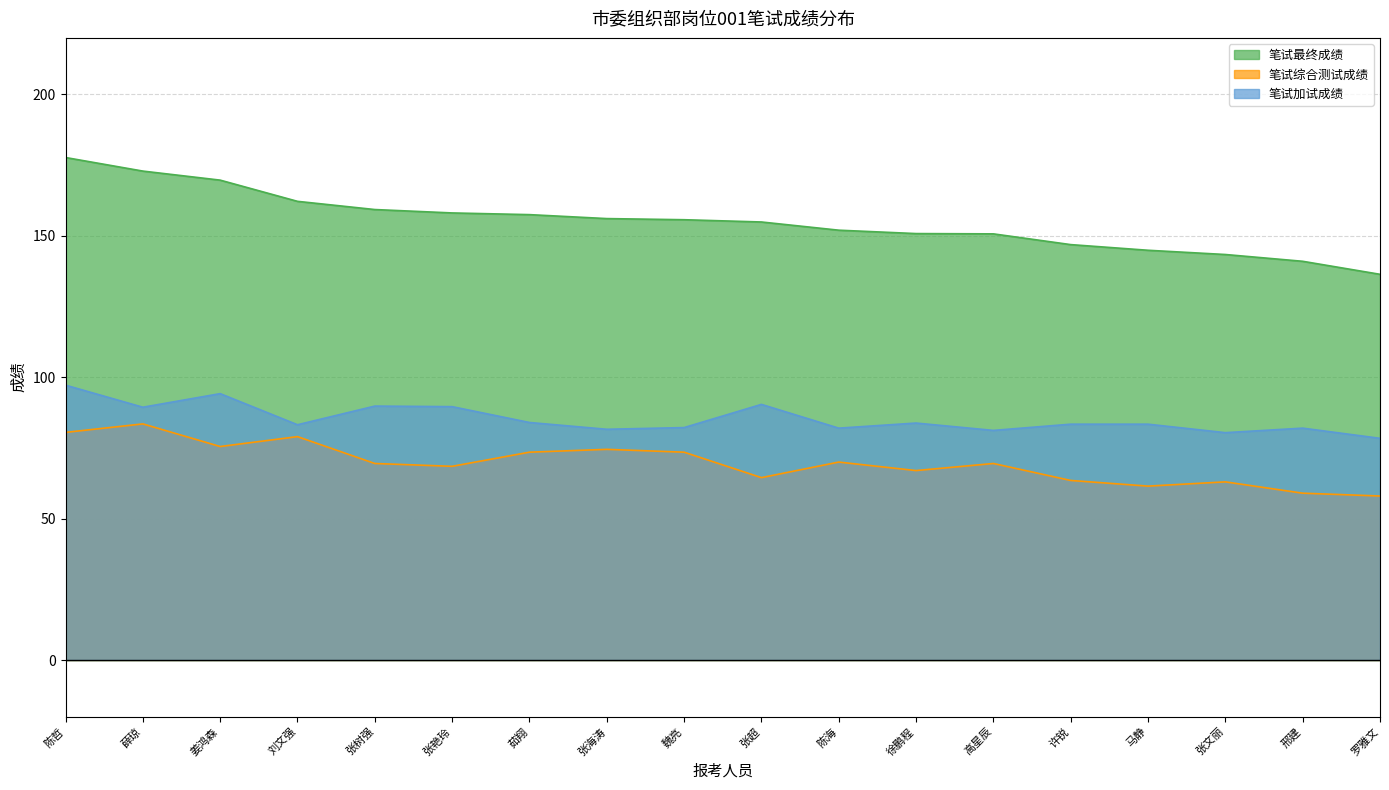

What value does the 笔试最终成绩 series have at 罗雅文?

136.4